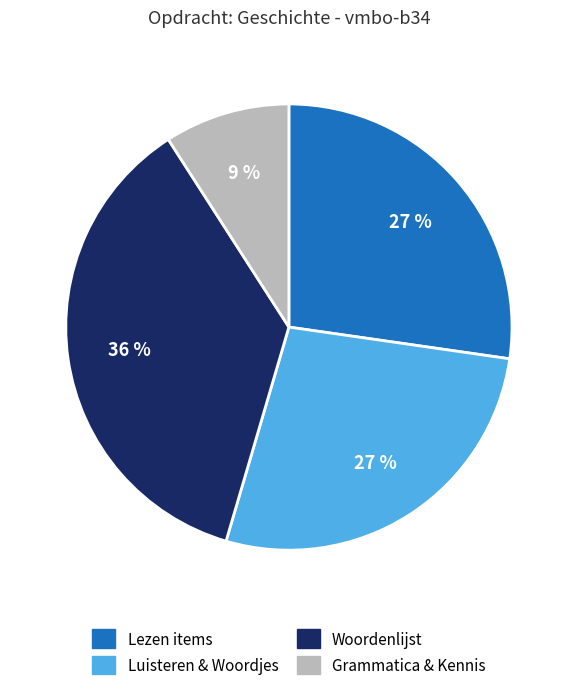

What is the ratio of the value at Grammatica & Kennis to the value at Lezen items?

0.3